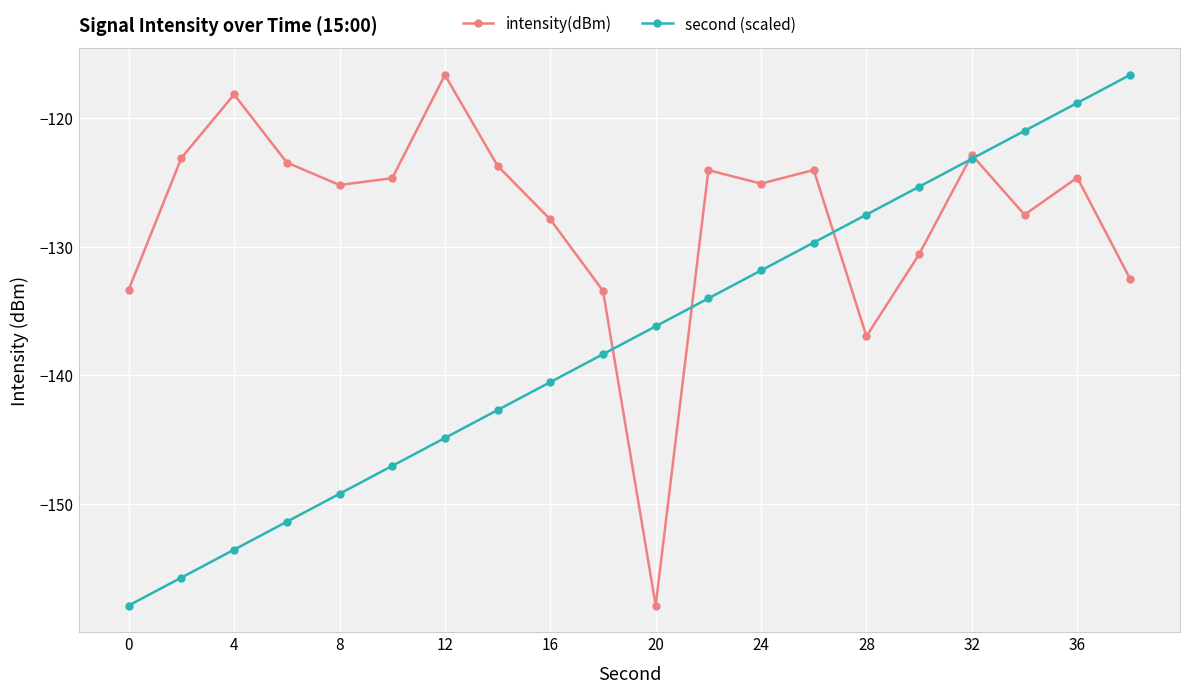

Which series has the largest total across all categories?

intensity(dBm)